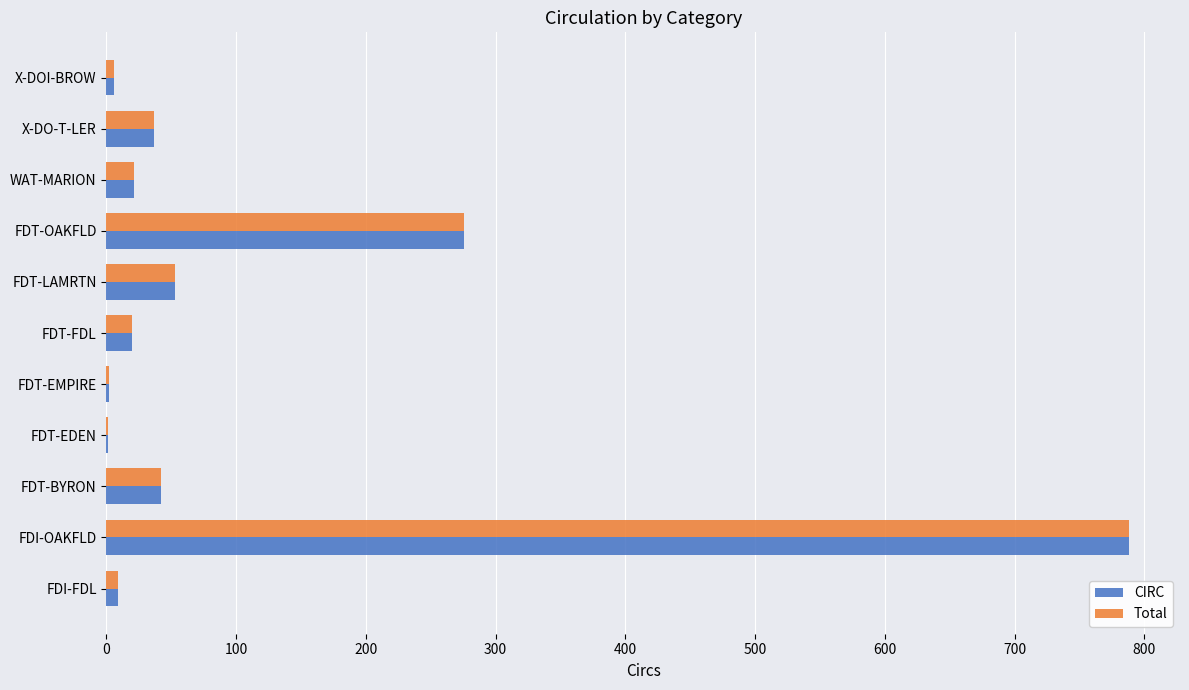

How many series are shown in this chart?

2